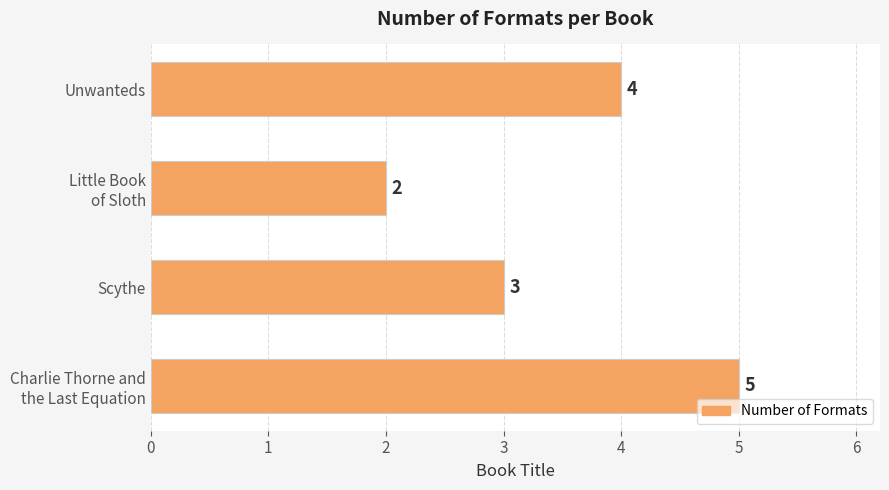

How many values are below 4?

2